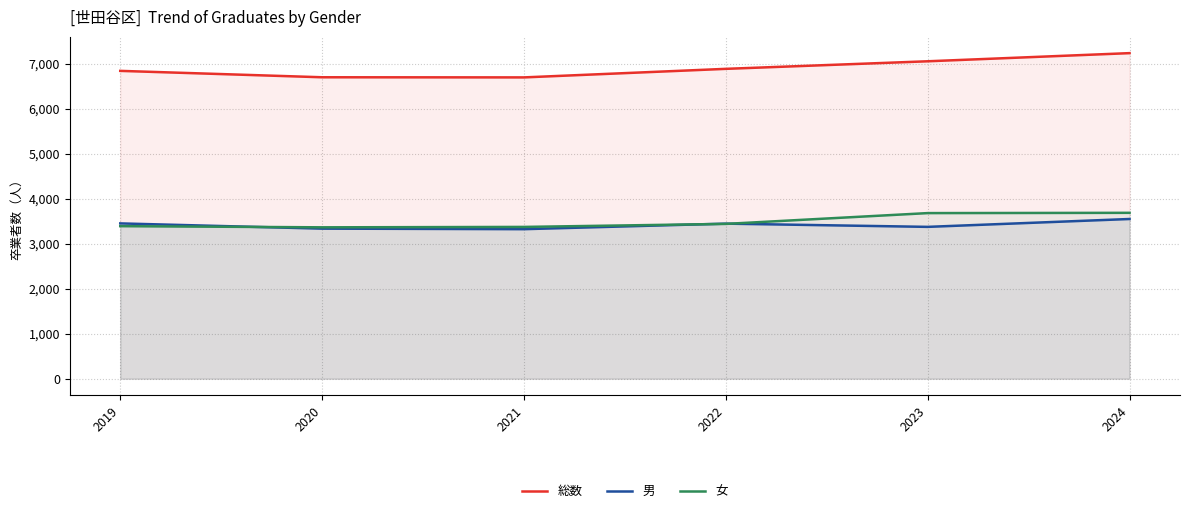

True or false: 総数 and 男 intersect in this chart.

False